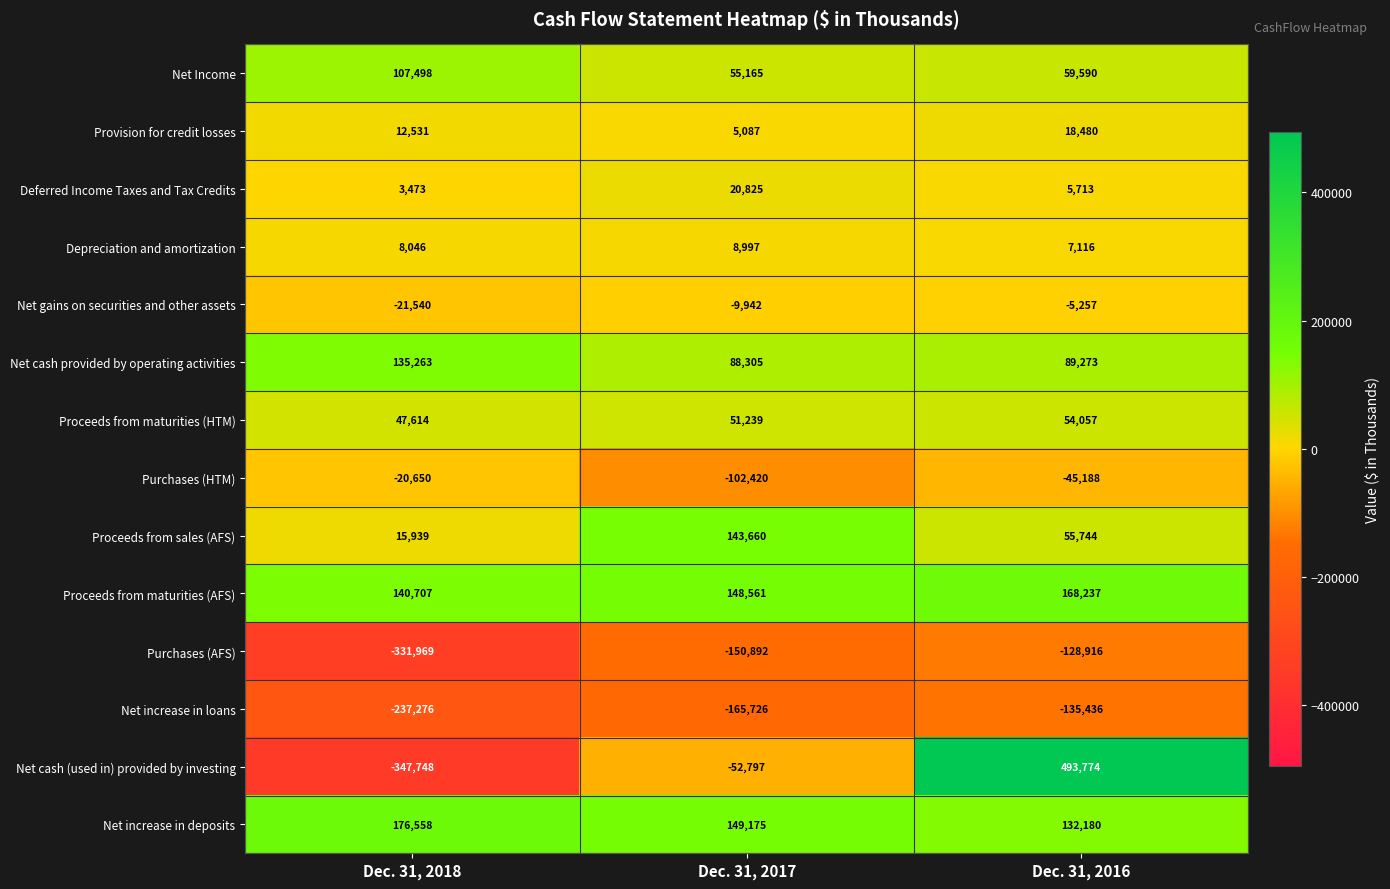

True or false: Net increase in deposits has a value of 132180 at Dec. 31, 2016.

True